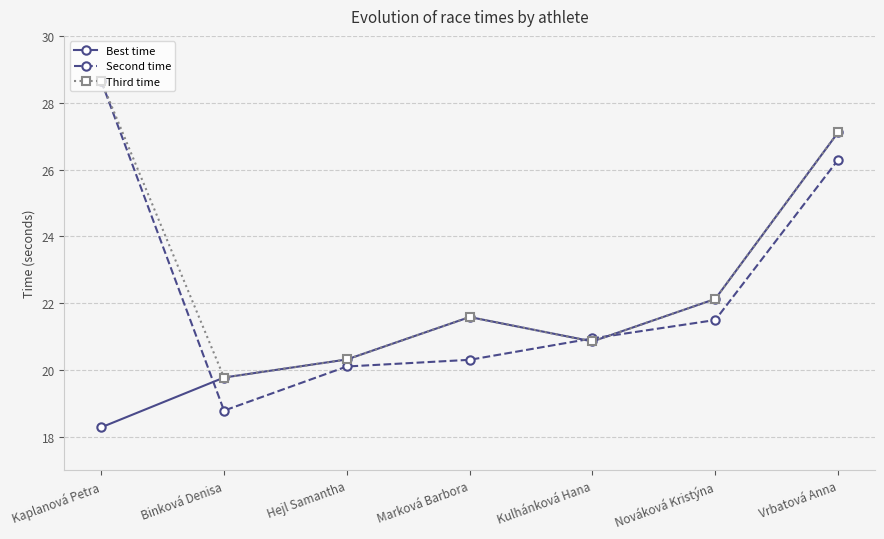

How many lines are shown in the chart?

3